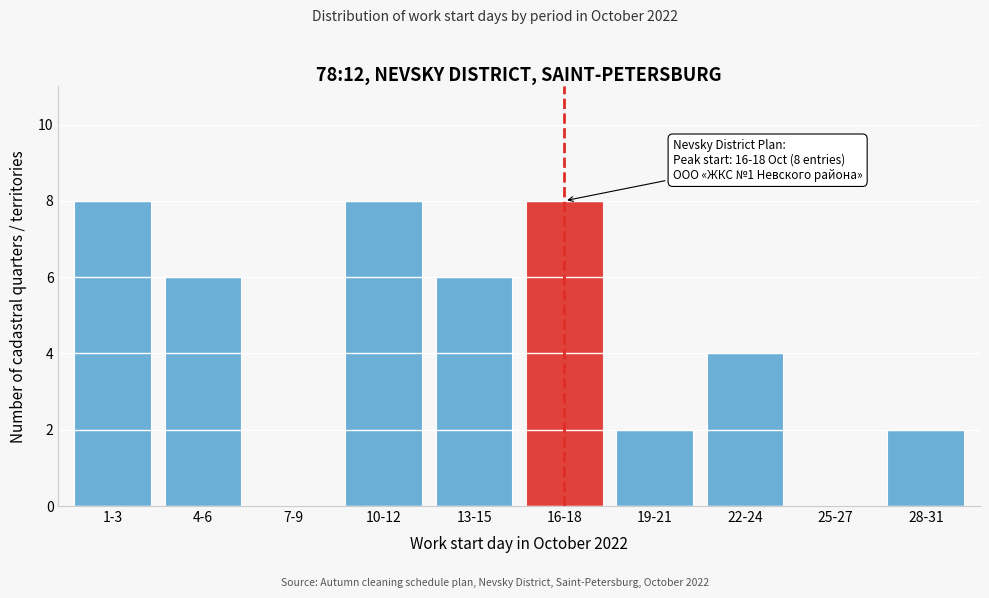

Reading left to right, extract all data points from this chart.

1-3=8	4-6=6	7-9=0	10-12=8	13-15=6	16-18=8	19-21=2	22-24=4	25-27=0	28-31=2